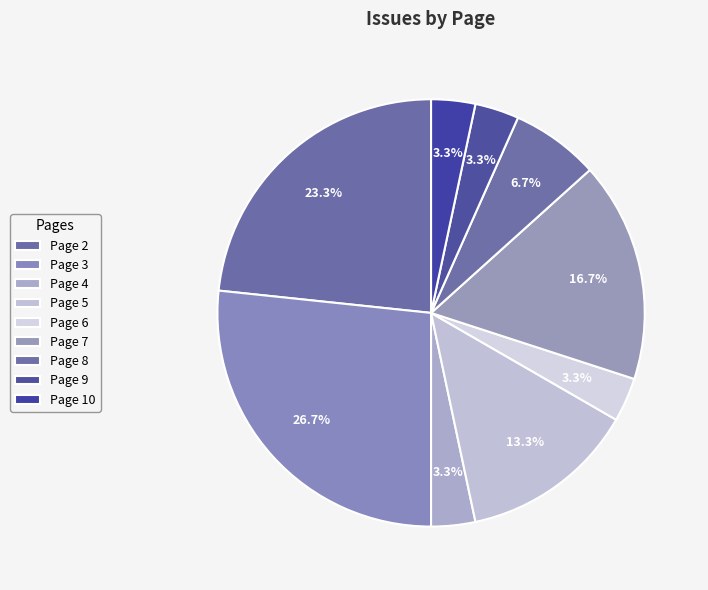

Which slice is the largest?

Page 3 (2)